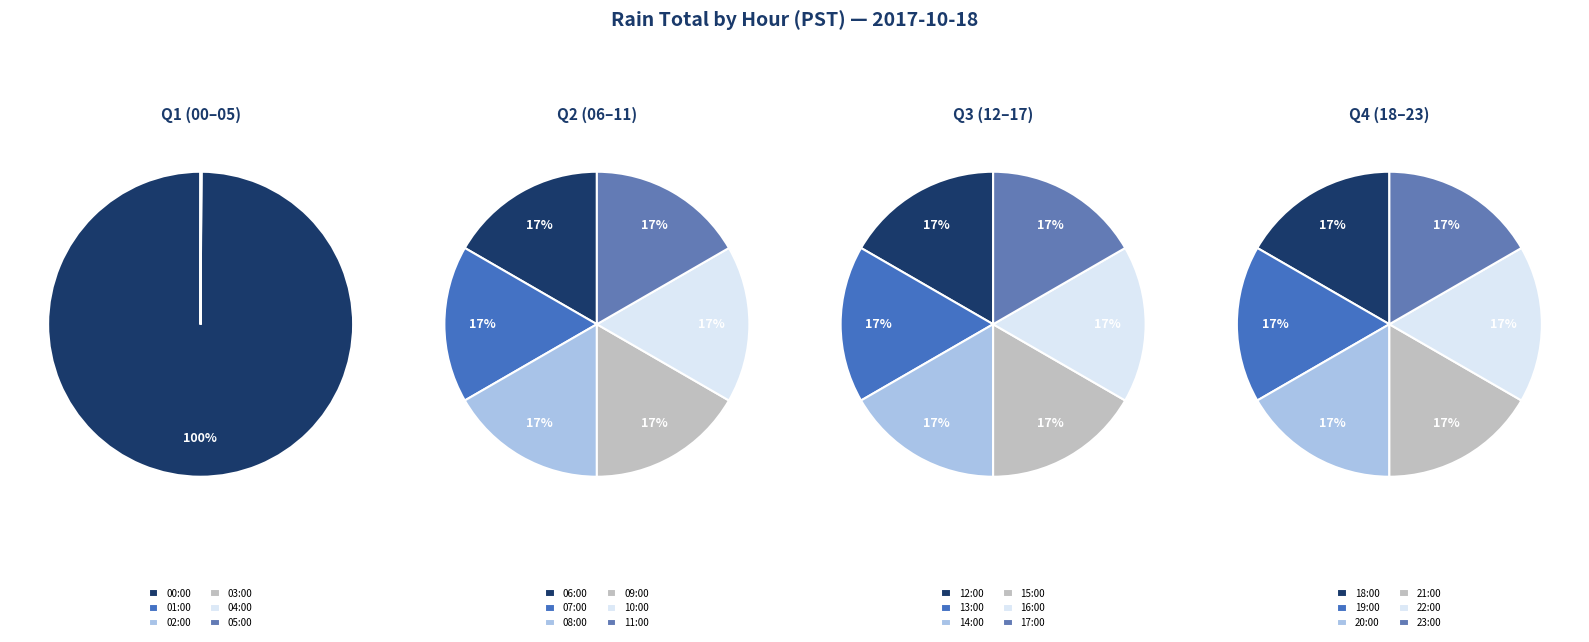

What is the largest slice in the pie chart?

Hour 0